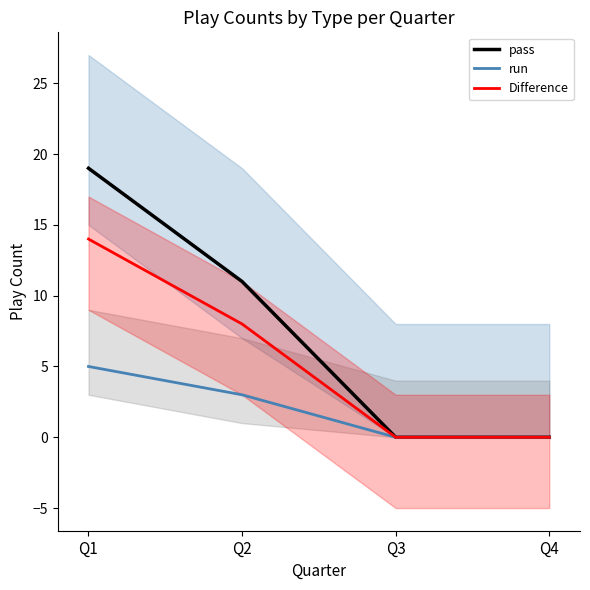

Which has a higher value, Q1 or Q3?

Q1